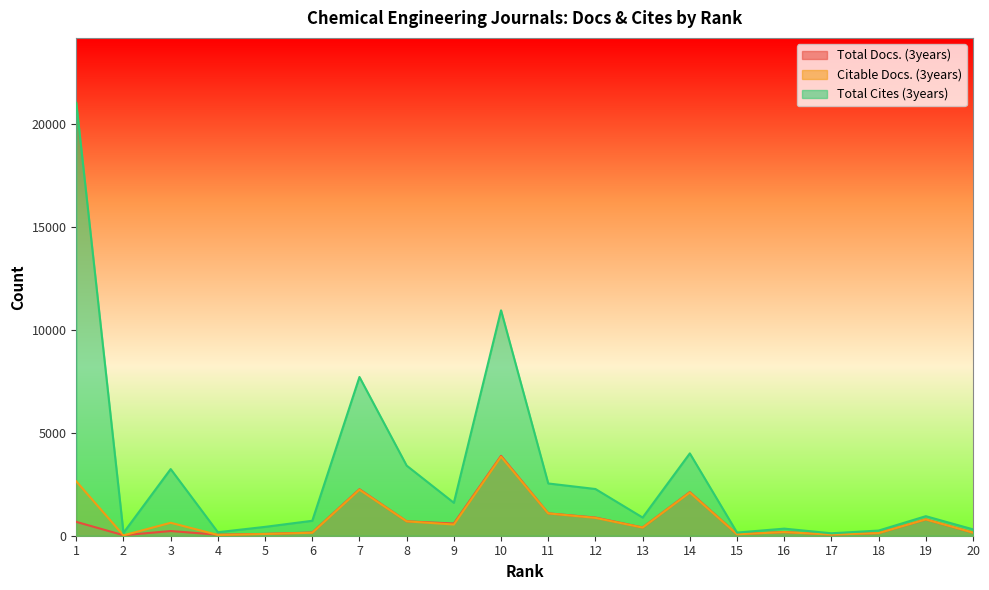

Reading left to right, list all the values displayed in this chart.

Total Docs. (3years): 1=673	2=24	3=228	4=50	5=89	6=156	7=2256	8=699	9=592	10=3878	11=1086	12=881	13=399	14=2116	15=74	16=179	17=57	18=129	19=792	20=151
Citable Docs. (3years): 1=2639	2=17	3=628	4=37	5=84	6=144	7=2233	8=697	9=544	10=3837	11=1082	12=866	13=395	14=2096	15=71	16=174	17=57	18=127	19=791	20=151
Total Cites (3years): 1=21010	2=140	3=3236	4=170	5=430	6=725	7=7704	8=3403	9=1598	10=10939	11=2536	12=2267	13=883	14=3996	15=153	16=344	17=118	18=251	19=948	20=309